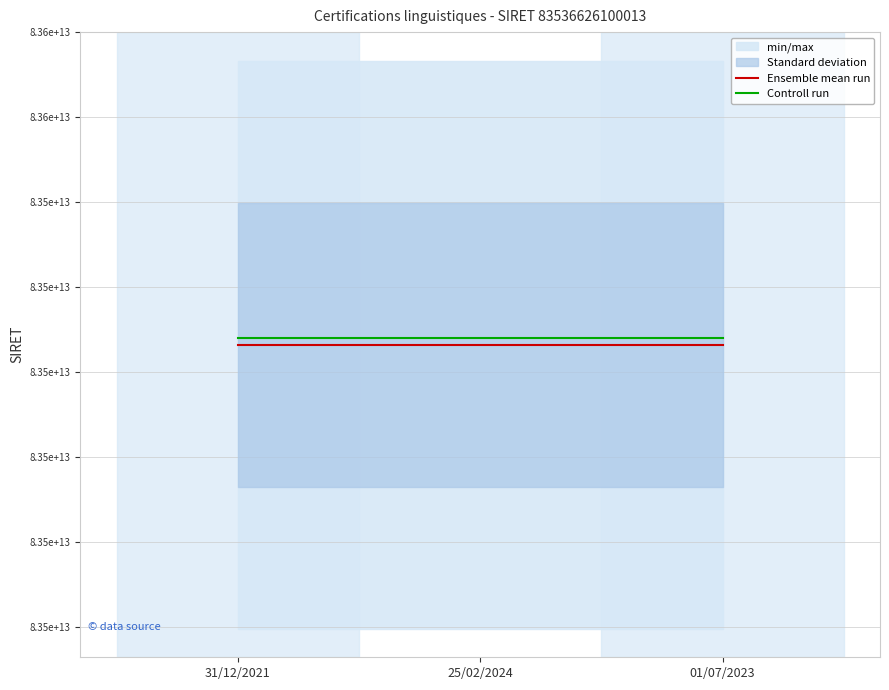

How many lines are shown in the chart?

2